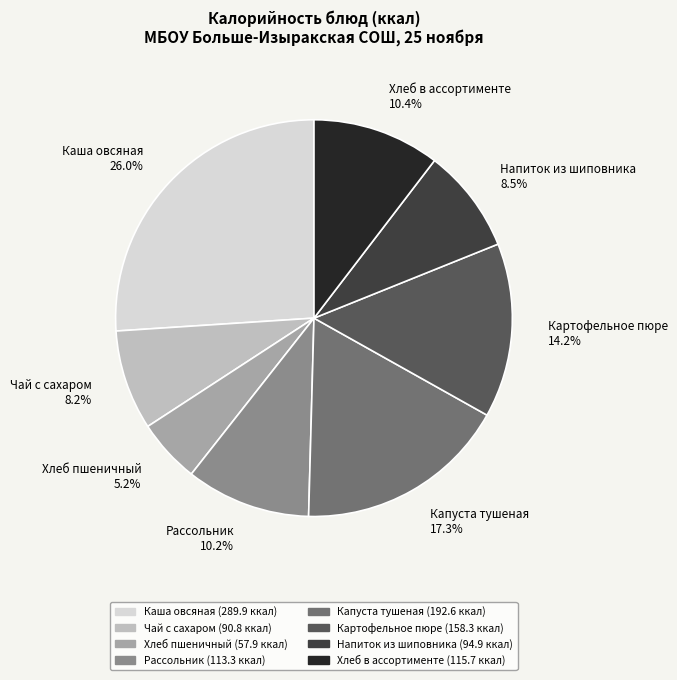

To the nearest percent, what is the combined percentage of Чай с сахаром and Картофельное пюре?

22%